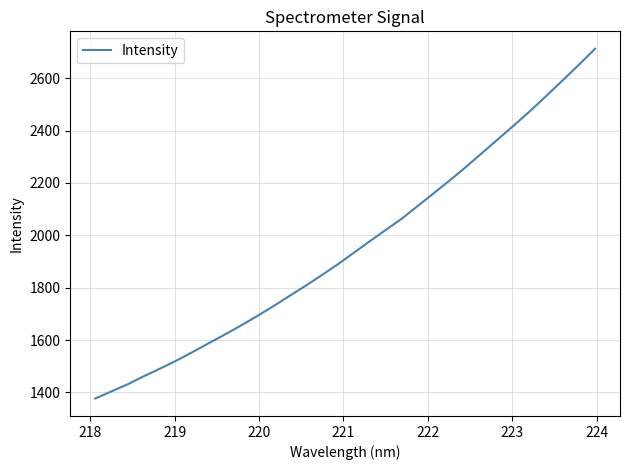

What is the difference between the maximum and minimum values?

1335.4